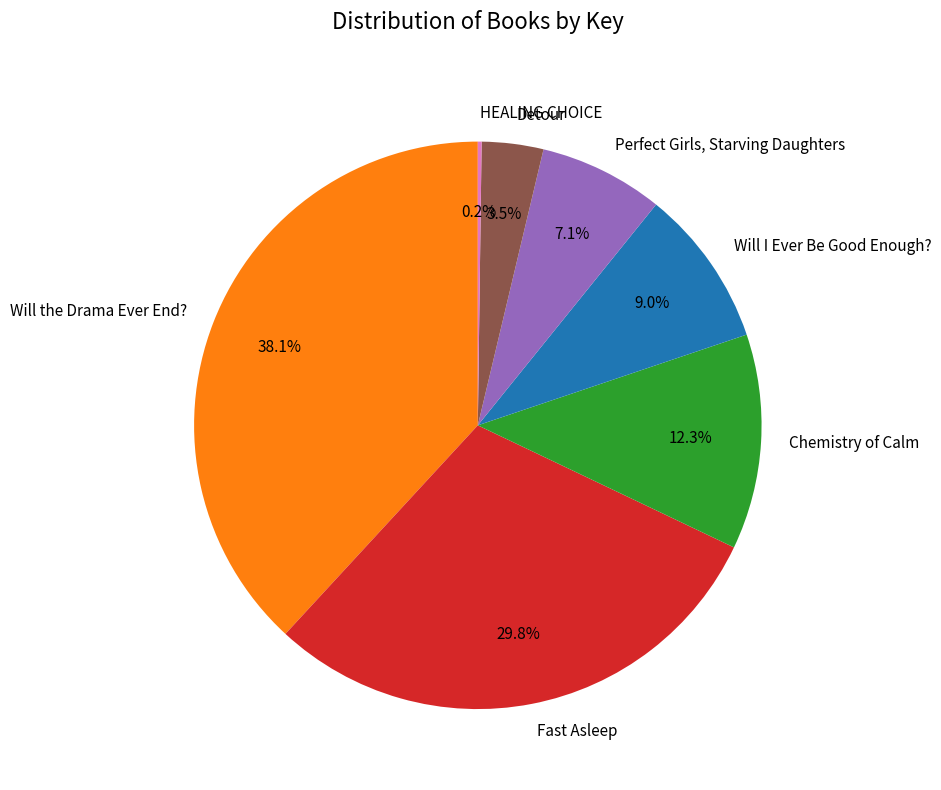

What is the ratio of the value at Will the Drama Ever End? to the value at Chemistry of Calm?

3.1